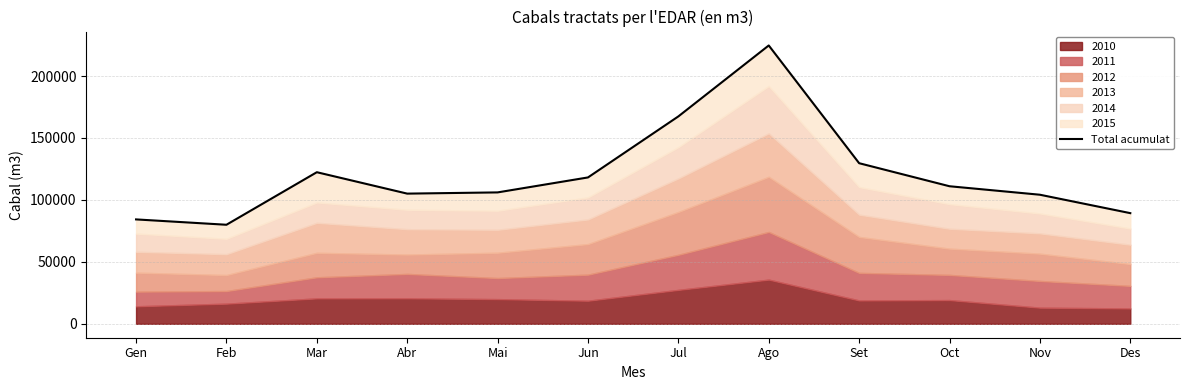

What is the difference between the second highest and second lowest values?

83139